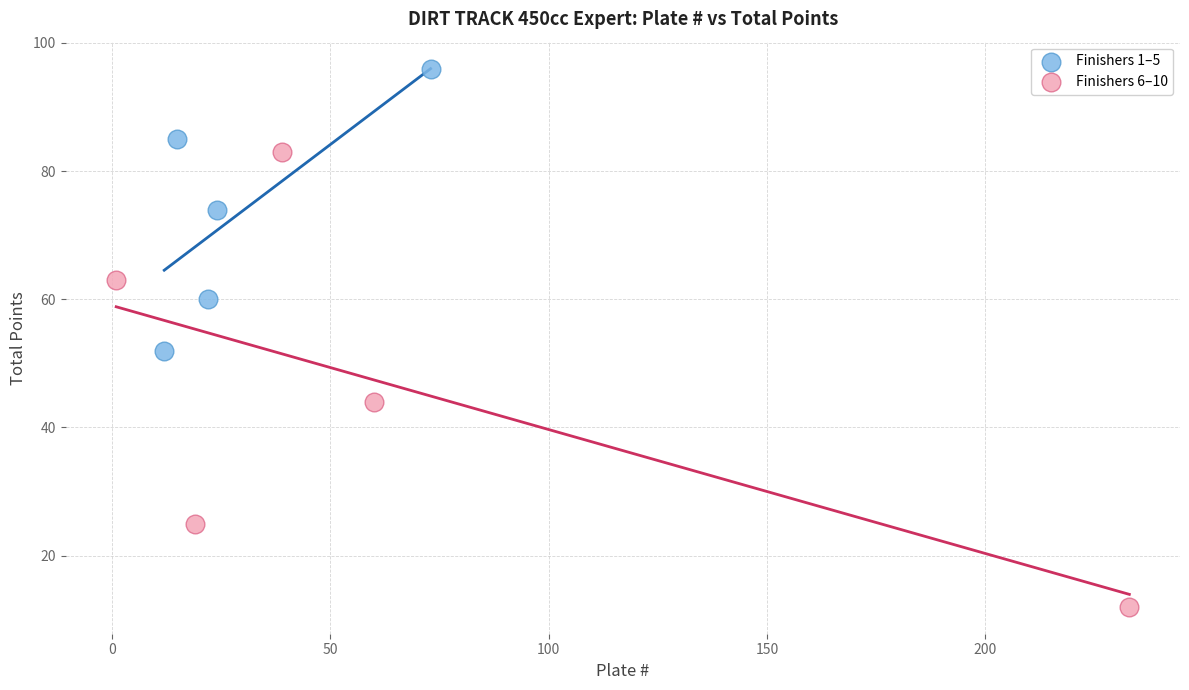

What are all the series names shown in the legend?

Finishers 1–5, Finishers 6–10